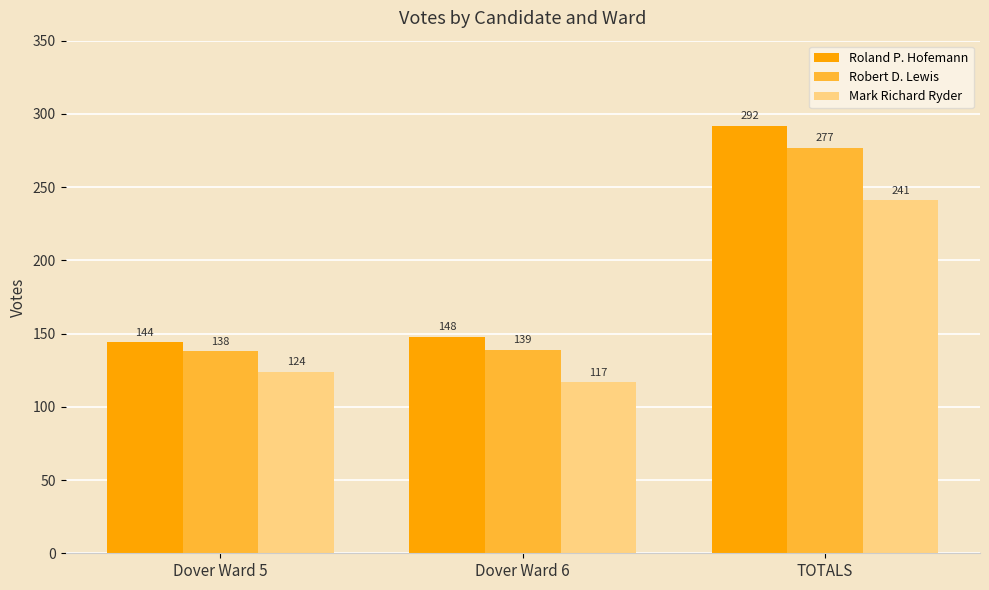

What is the difference between the maximum and minimum values in the Robert D. Lewis series?

139